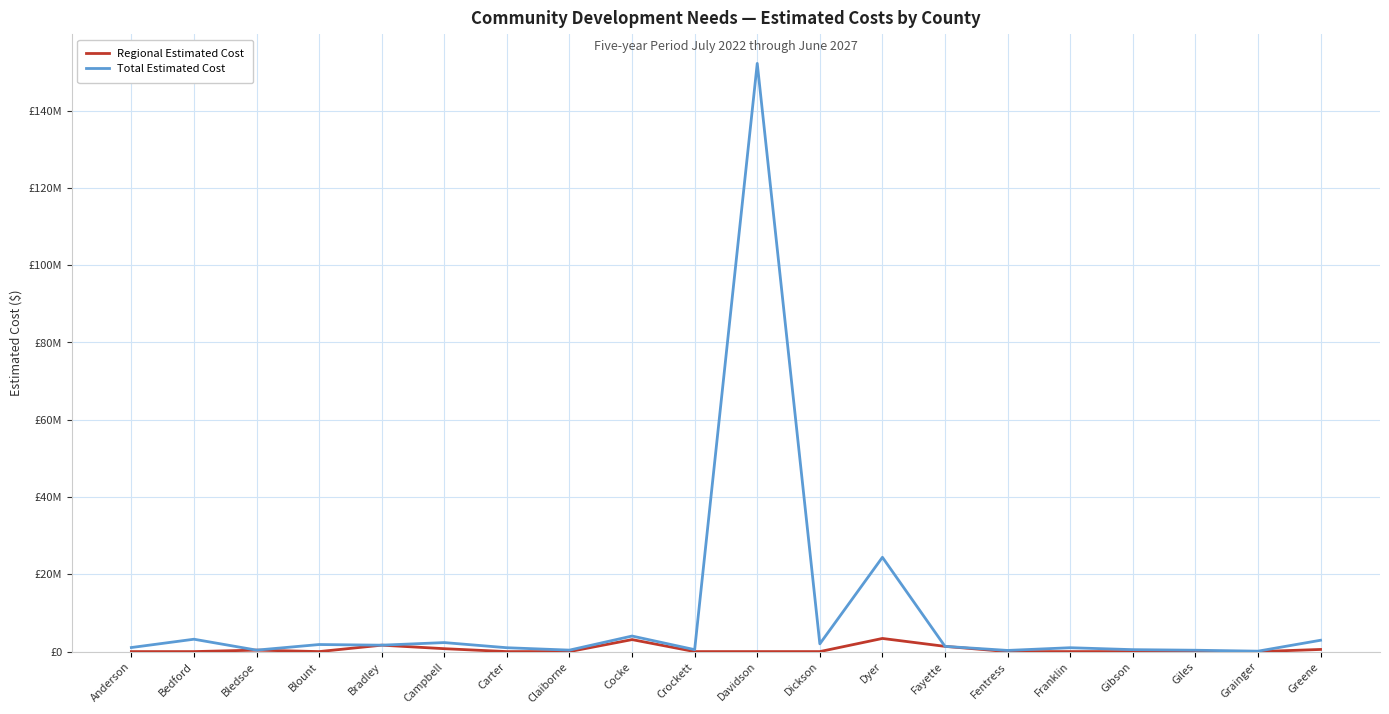

What position from the left is Bedford?

2